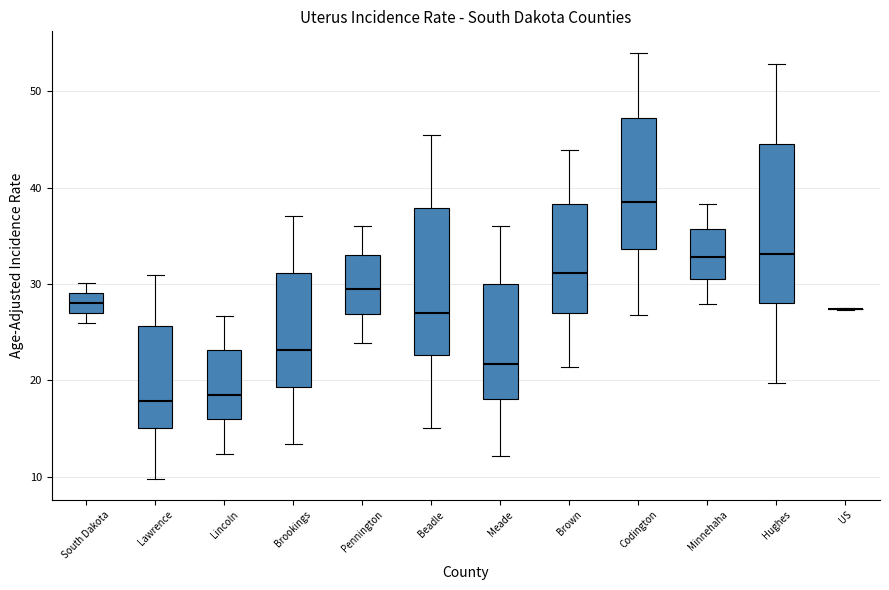

Comparing the boxes themselves (not the whiskers), which one is the tallest?

Hughes